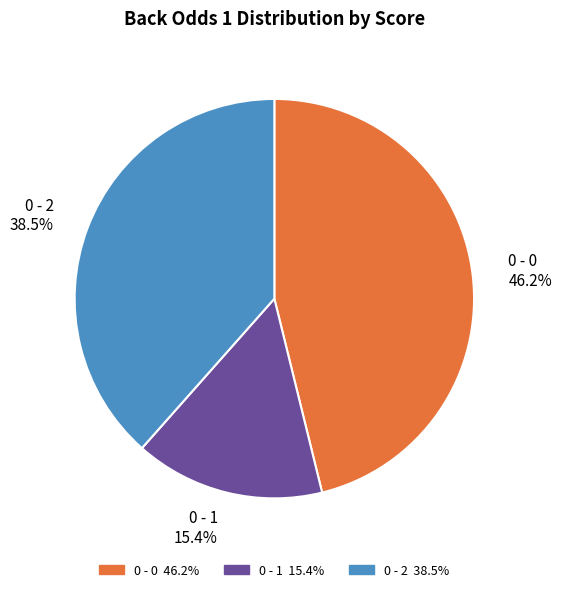

Does 0 - 0 account for over 50% of the chart?

No